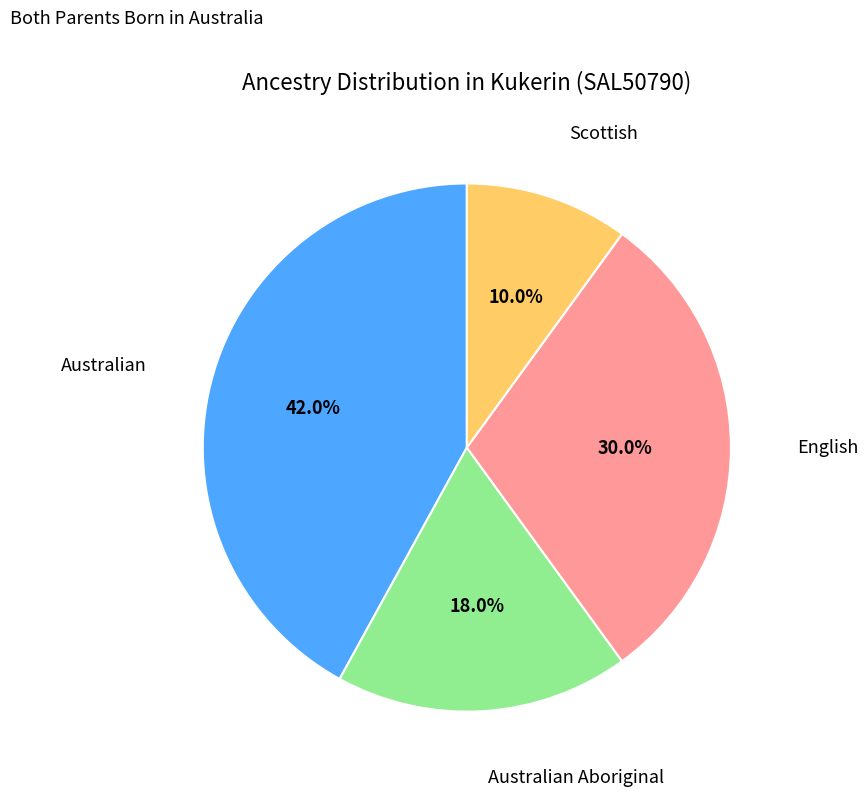

Combined, do English and Australian Aboriginal account for over 50%?

No